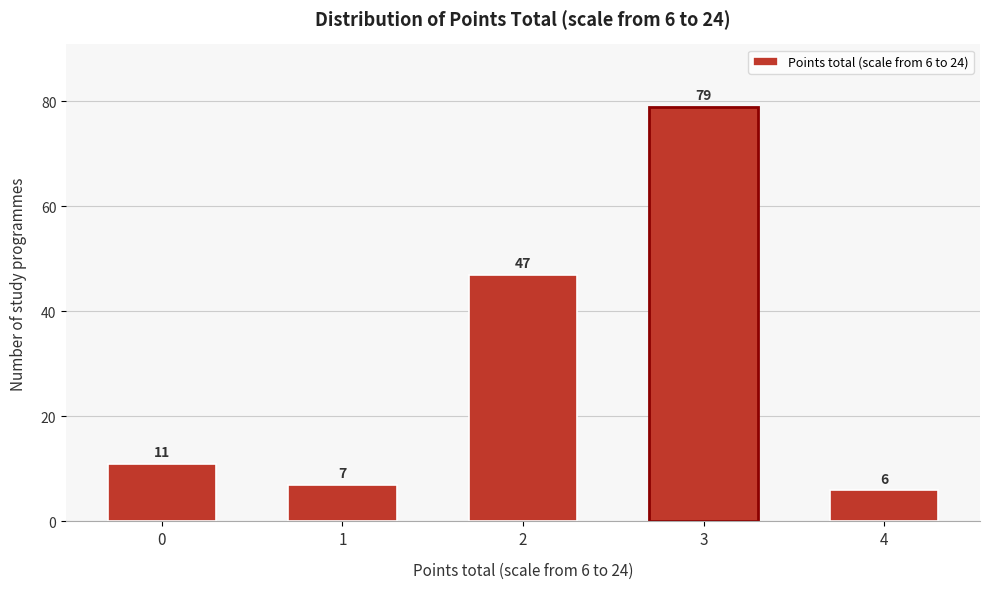

Reading left to right, what are all the values shown in this chart?

0=11	1=7	2=47	3=79	4=6